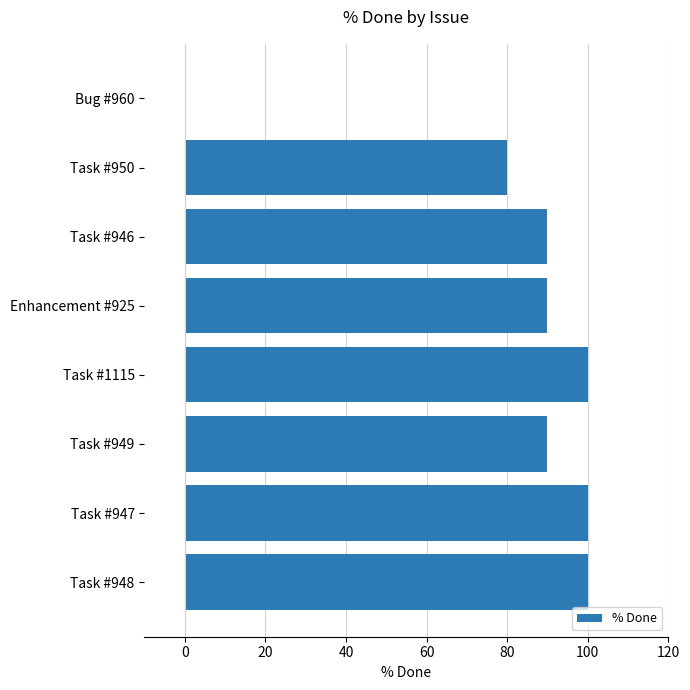

Reading bottom to top, extract all data points from this chart.

Task #948=100	Task #947=100	Task #949=90	Task #1115=100	Enhancement #925=90	Task #946=90	Task #950=80	Bug #960=0